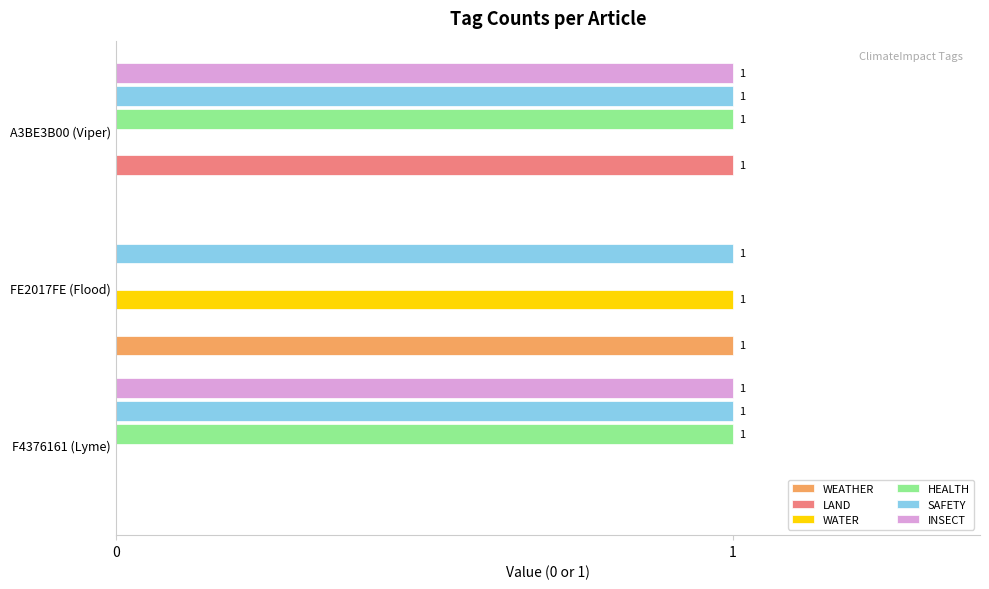

The value of SAFETY at FE2017FE (Flood) is 1. True or false?

True